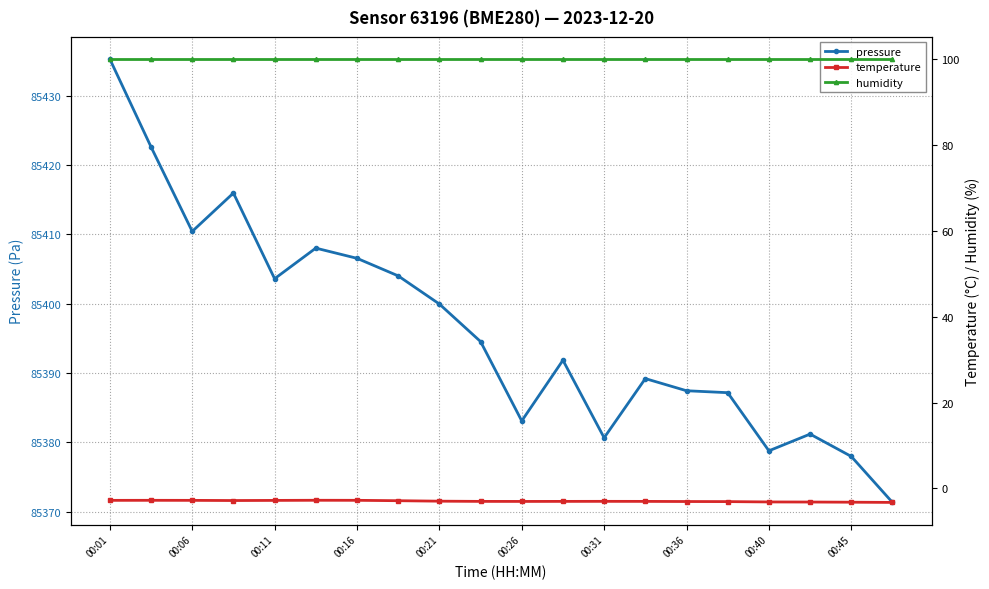

True or false: pressure has a value of 48242.9 at 00:31.

False